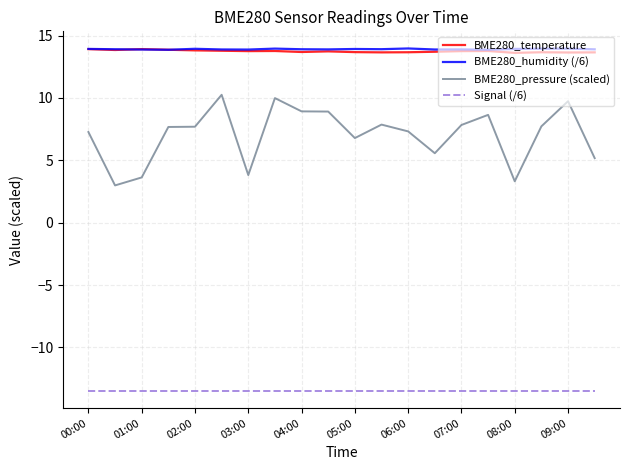

True or false: BME280_pressure (scaled) and BME280_temperature cross at least once.

False